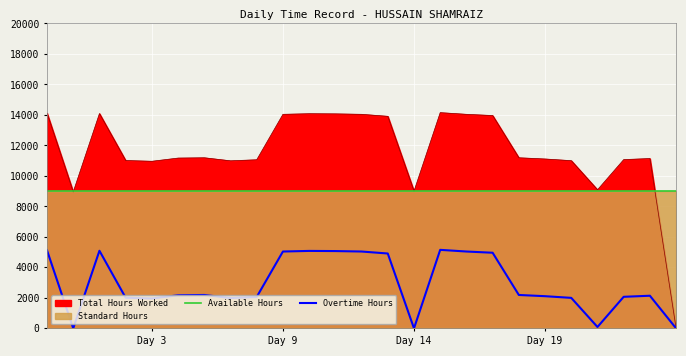

Does the chart display data point markers on the line(s)?

No